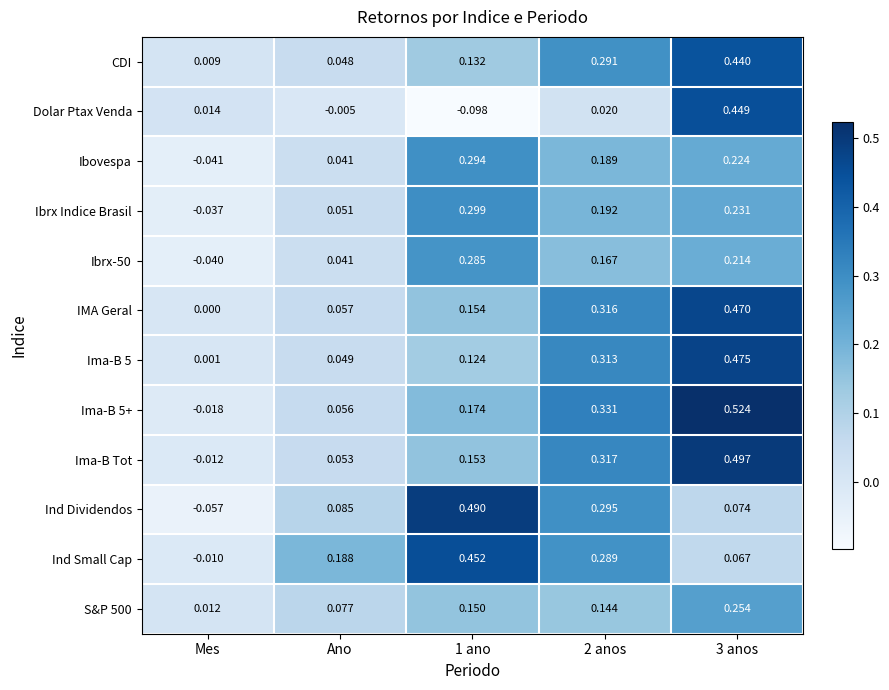

Rank the series at 1 ano from highest to lowest value.

Ind Dividendos, Ind Small Cap, Ibrx Indice Brasil, Ibovespa, Ibrx-50, Ima-B 5+, IMA Geral, Ima-B Tot, S&P 500, CDI, Ima-B 5, Dolar Ptax Venda